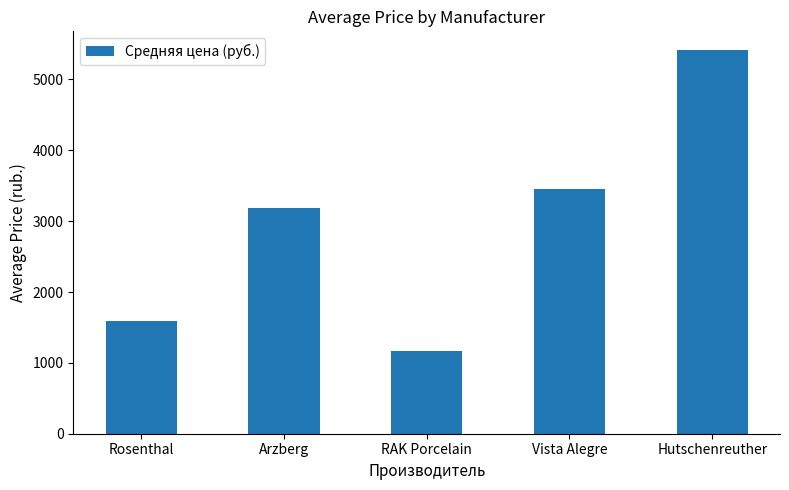

The value at Arzberg is 3190.4. True or false?

True